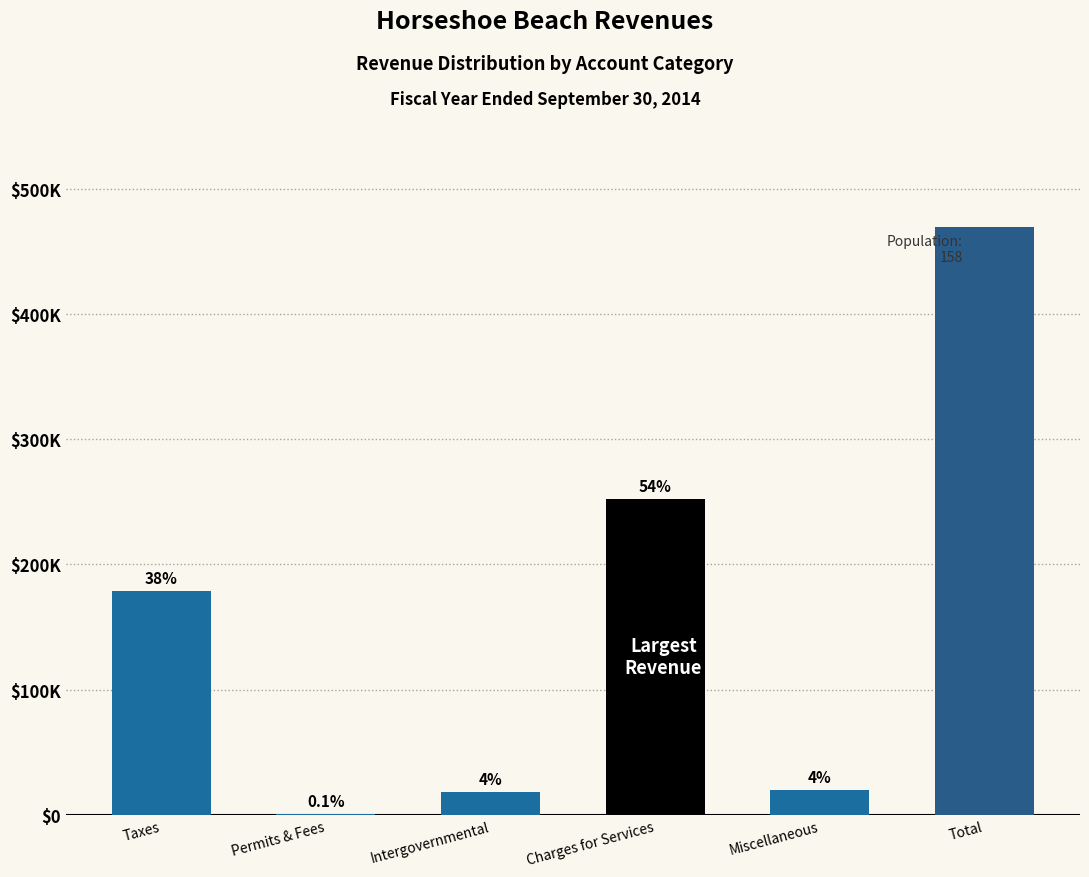

Are the bars horizontal?

No